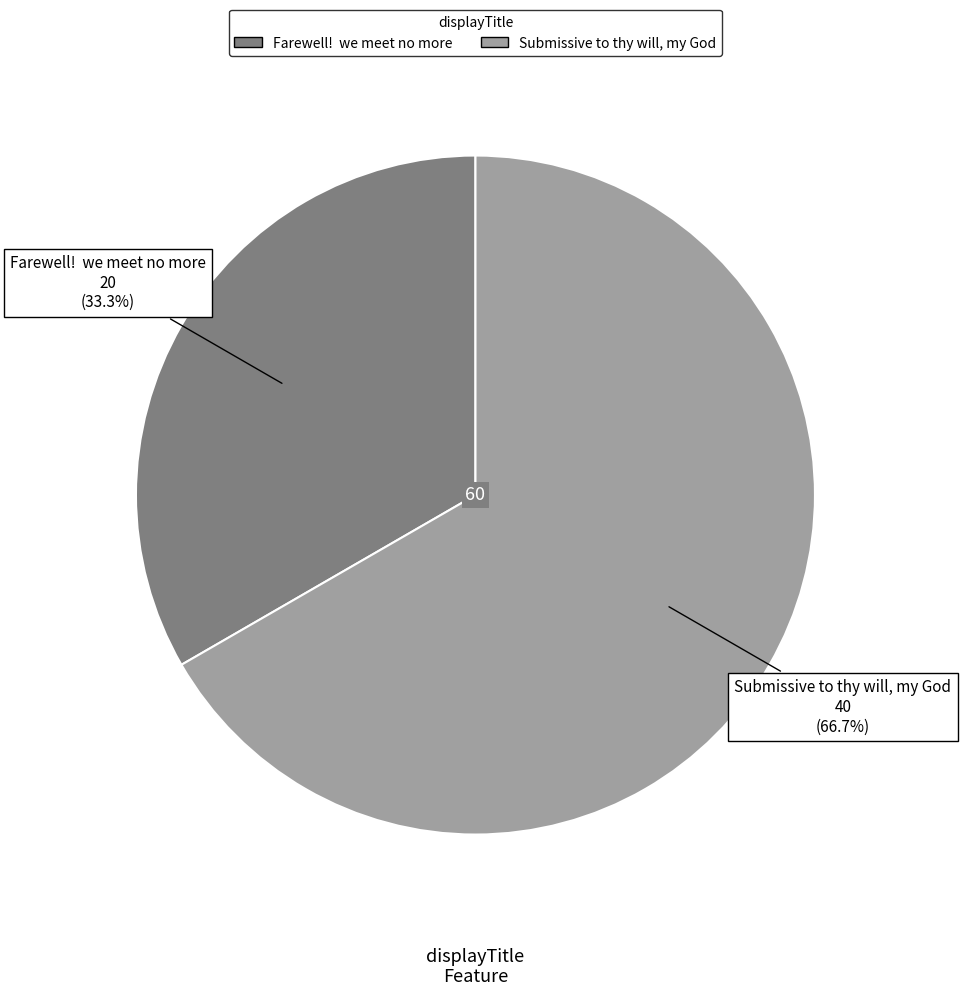

How many segments does this pie chart have?

2